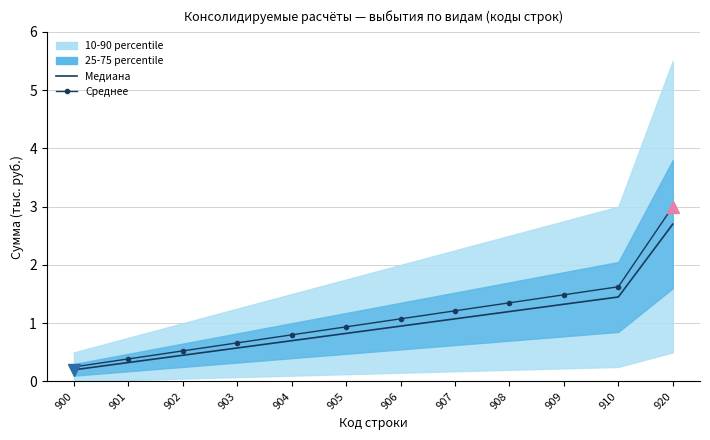

True or false: Среднее and Медиана intersect in this chart.

False